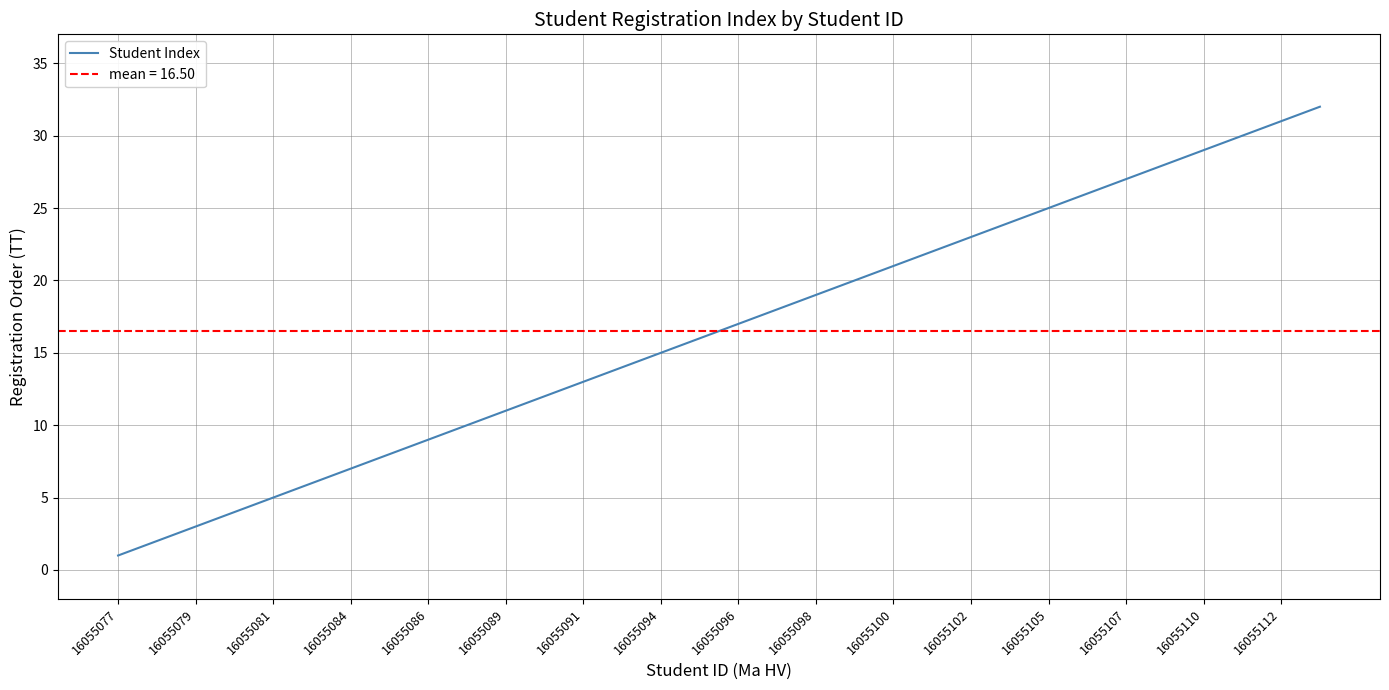

What is the value of the 8th point from the left?

8